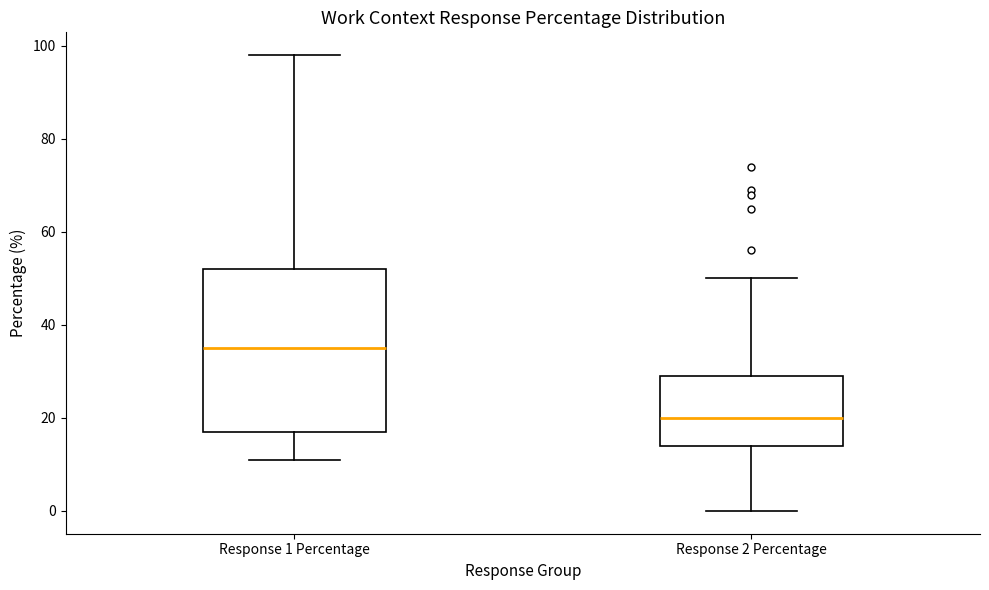

Reading left to right, transcribe this box plot: for each box, give where its median line is, the range the box spans, and where its two whiskers end, as read against the y-axis. The values are not printed on the chart, so give them approximately, as read against the axis.

Response 1 Percentage: median 36, box 18 to 52, whiskers 12 to 98
Response 2 Percentage: median 20, box 14 to 30, whiskers 0 to 50